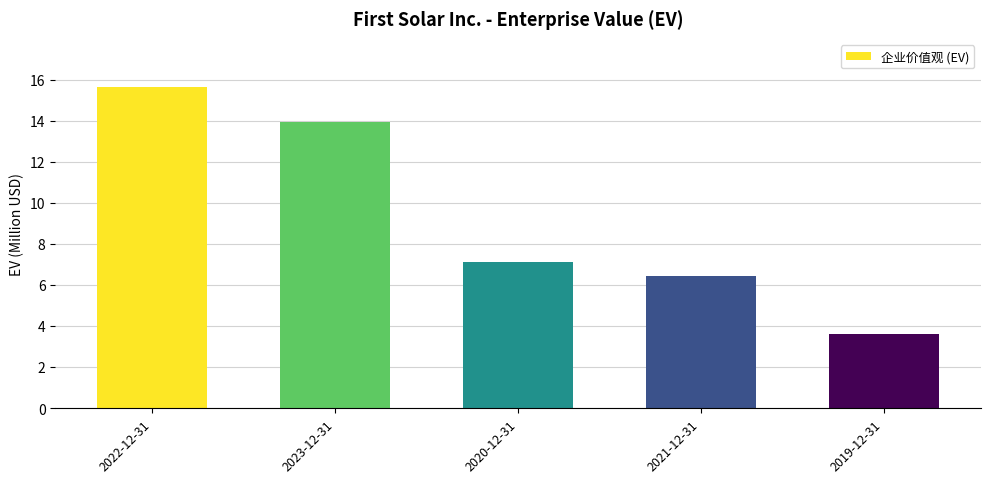

How many data points are above 7?

3